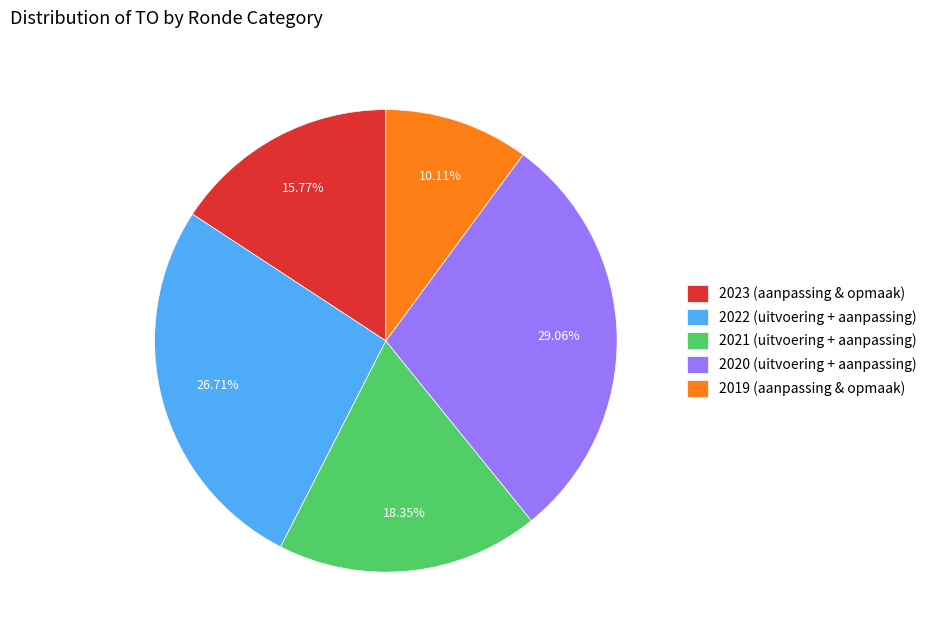

How many segments does this pie chart have?

5